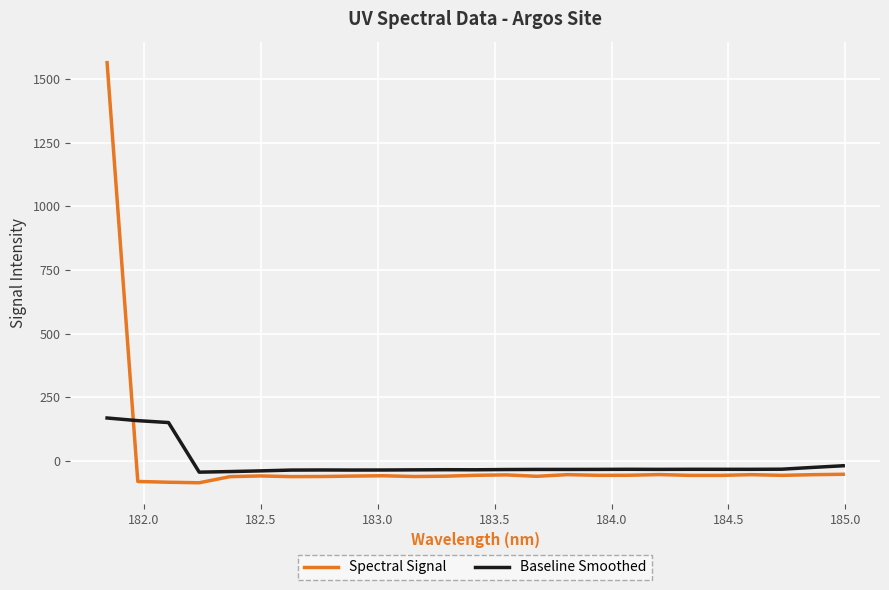

True or false: Spectral Signal has more than 1 interior local peaks.

True